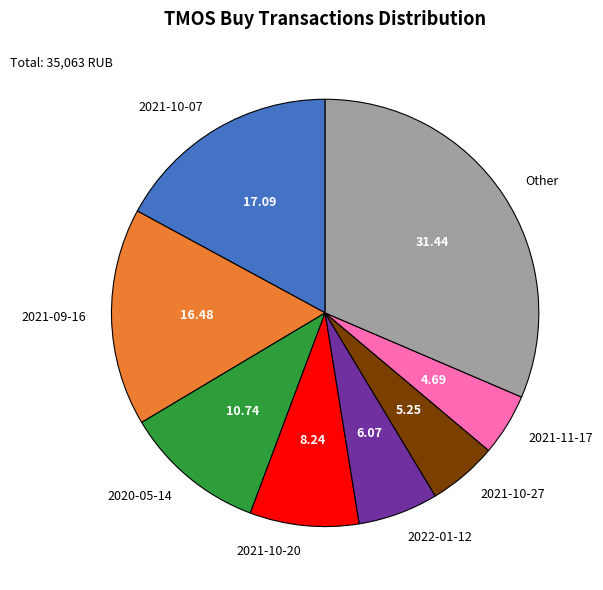

Count the number of slices in the pie.

8